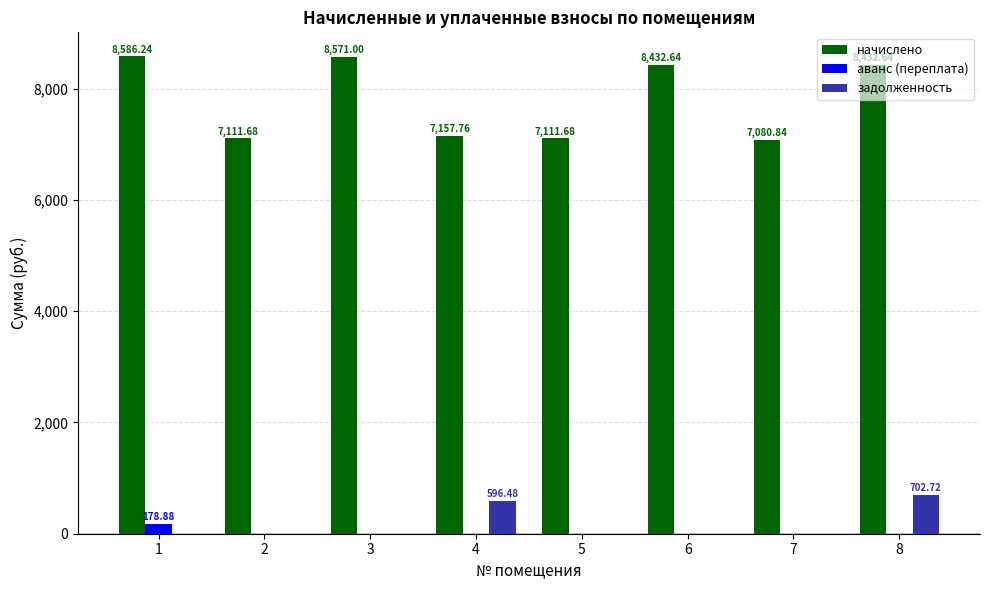

What is the sum of all начислено values?

62484.5